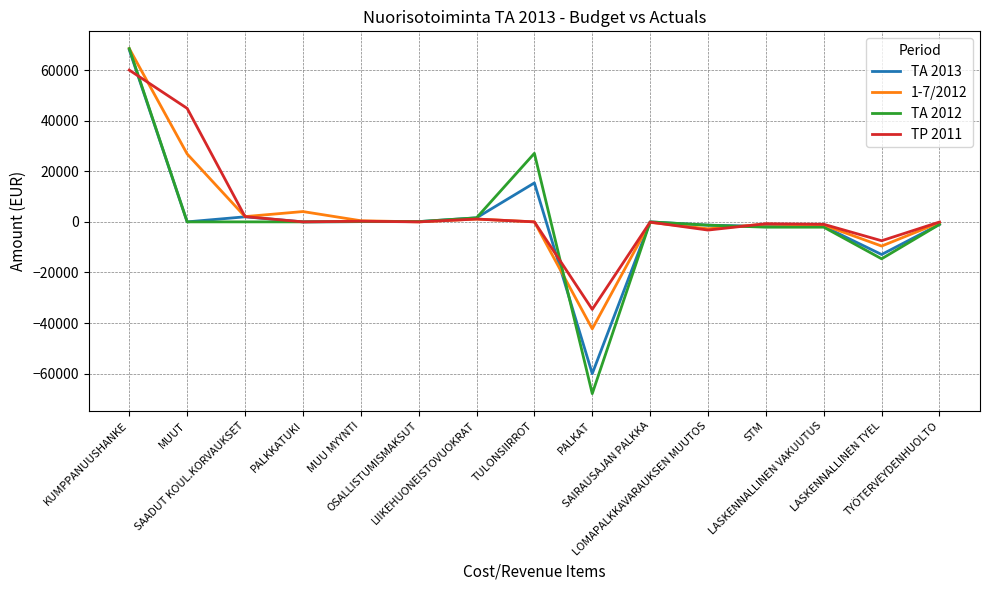

At which category is the sum across all series the highest?

KUMPPANUUSHANKE